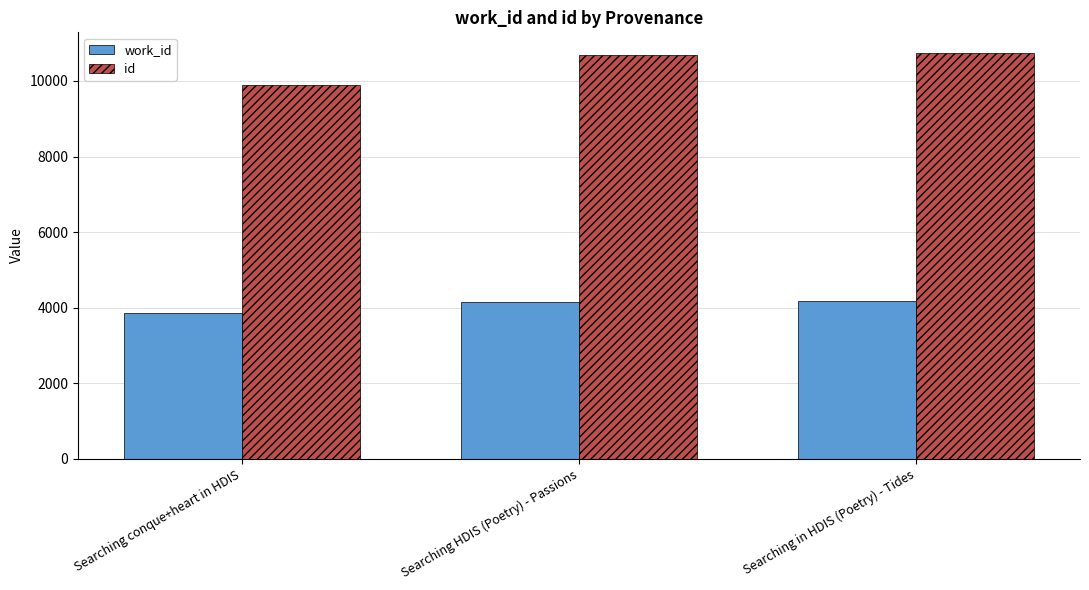

What is the smallest value displayed?

3857